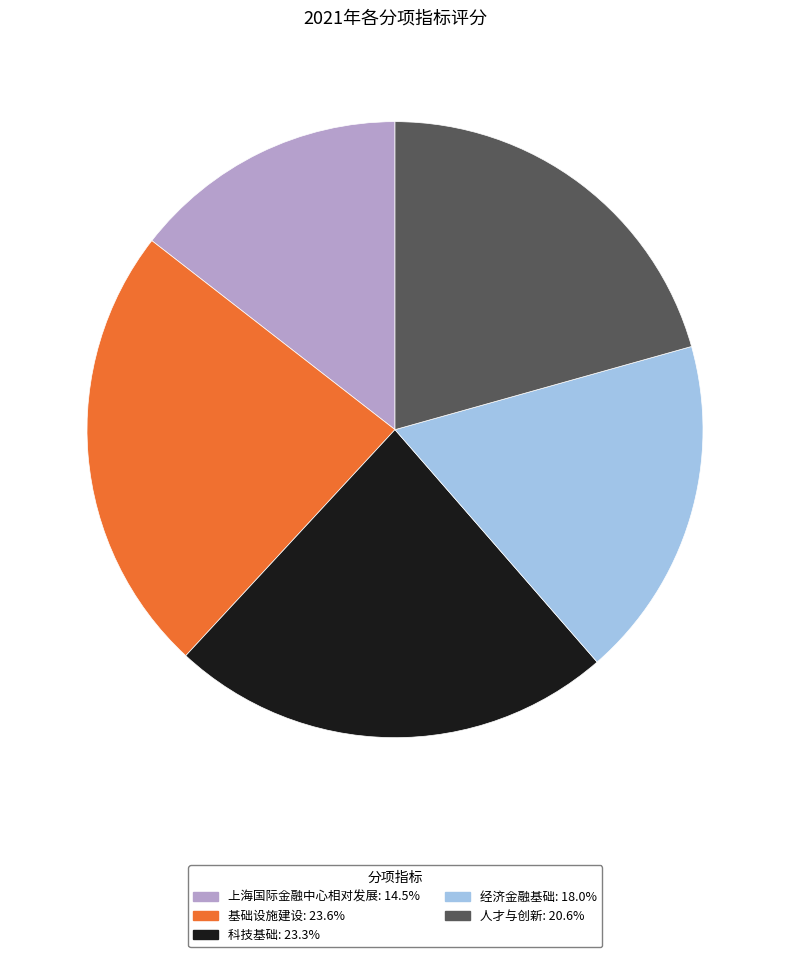

Does 科技基础 account for over 50% of the chart?

No